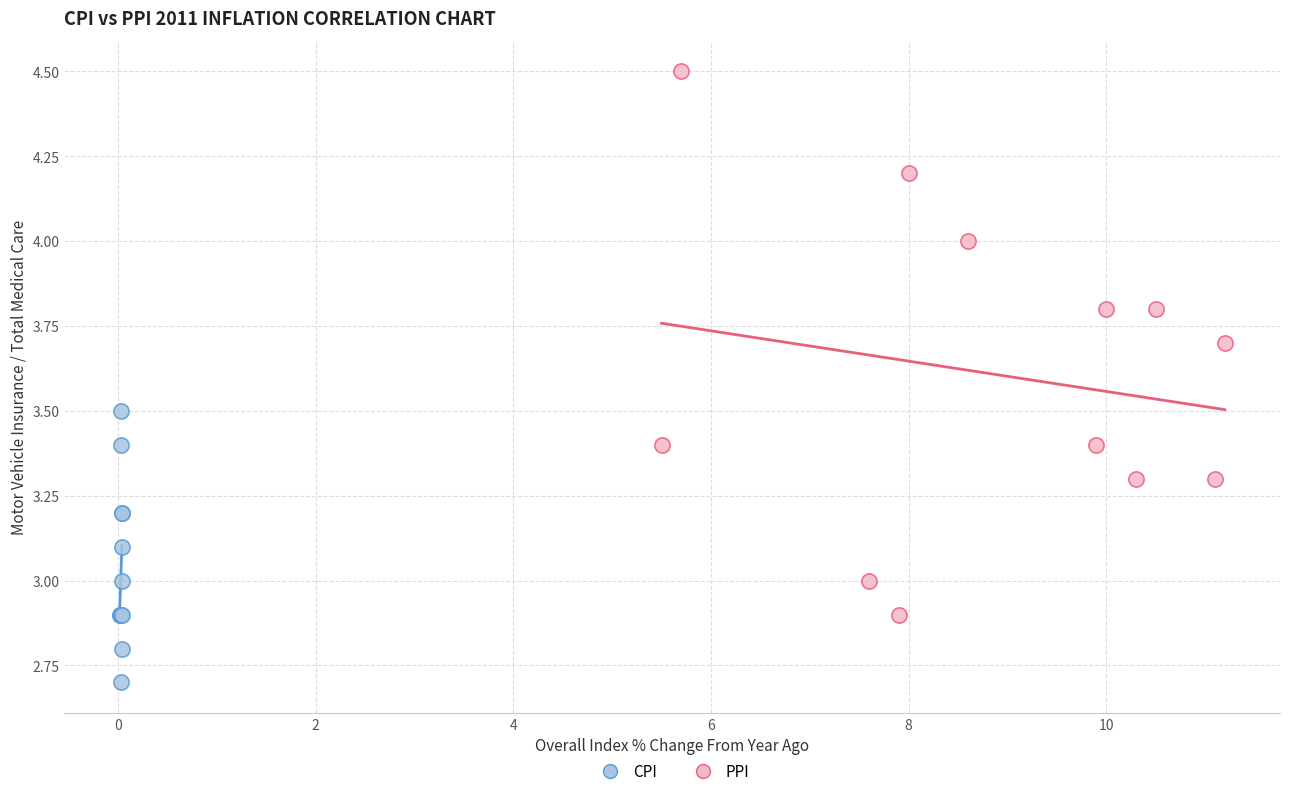

What are all the series names shown in the legend?

CPI, PPI